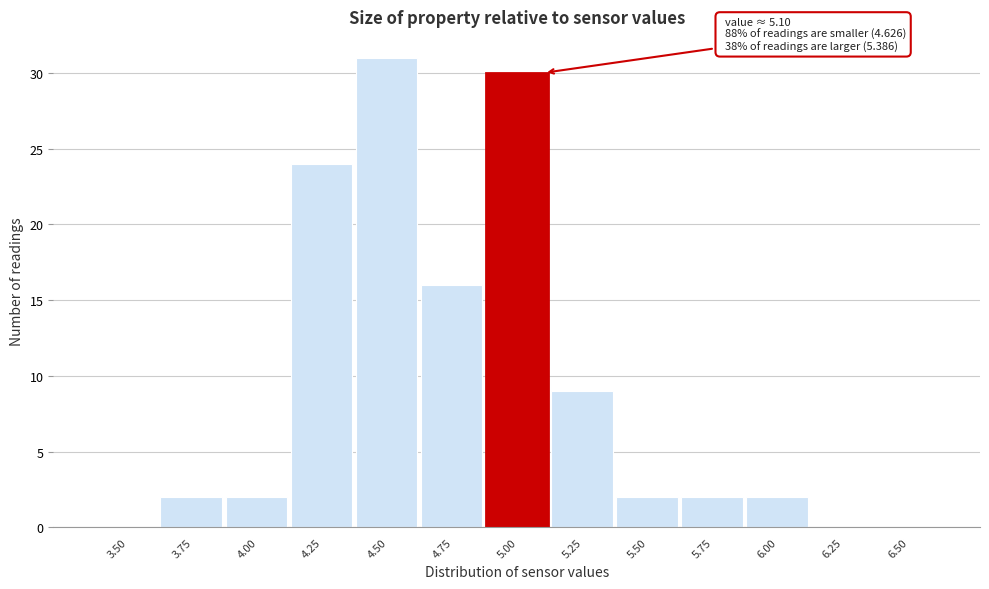

Reading right to left, list all the values displayed in this chart.

6.50=0	6.25=0	6.00=2	5.75=2	5.50=2	5.25=9	5.00=30	4.75=16	4.50=31	4.25=24	4.00=2	3.75=2	3.50=0